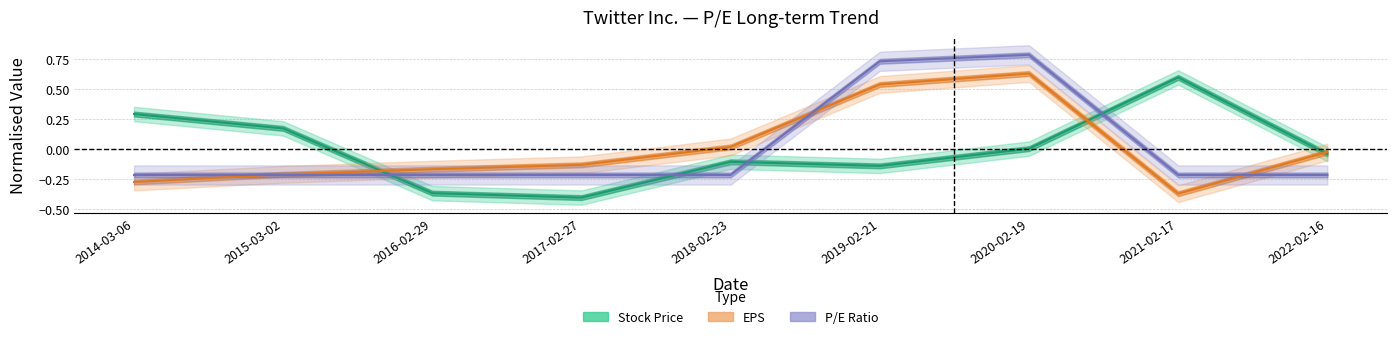

List the labels in order of EPS value, smallest first.

2021-02-17, 2014-03-06, 2015-03-02, 2016-02-29, 2017-02-27, 2022-02-16, 2018-02-23, 2019-02-21, 2020-02-19